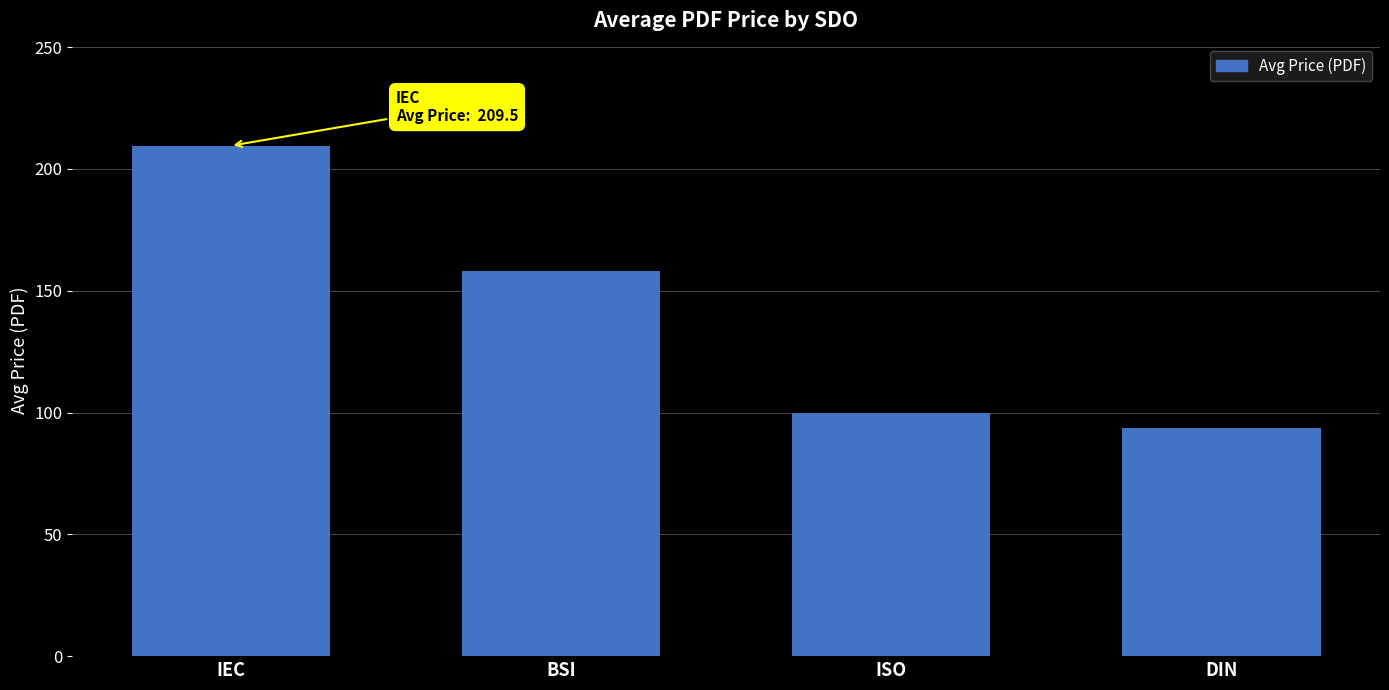

What is the average value?

140.3